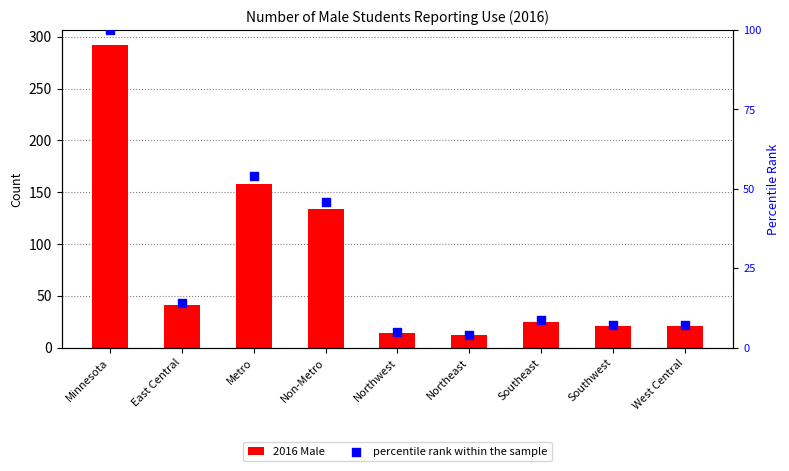

What is the total value across all series at Northwest?

18.8